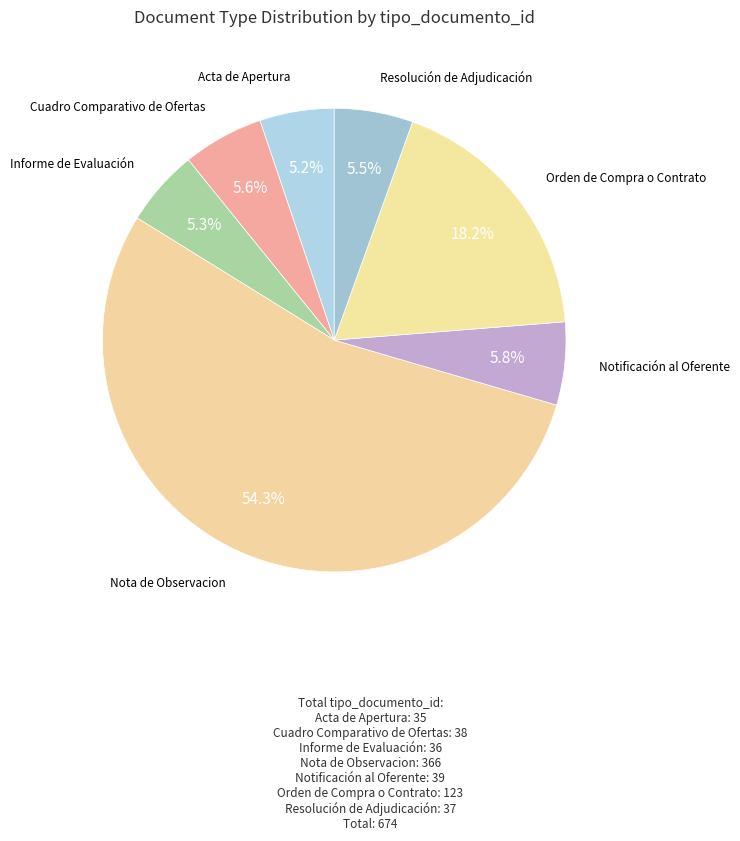

How many slices are in this pie chart?

7